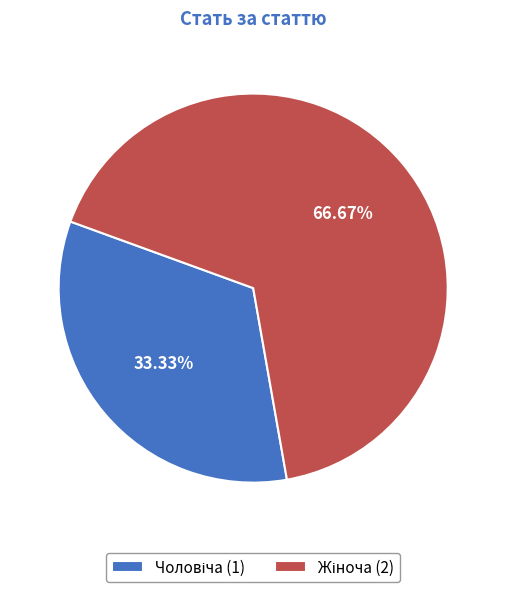

Does any single category account for the majority?

Yes